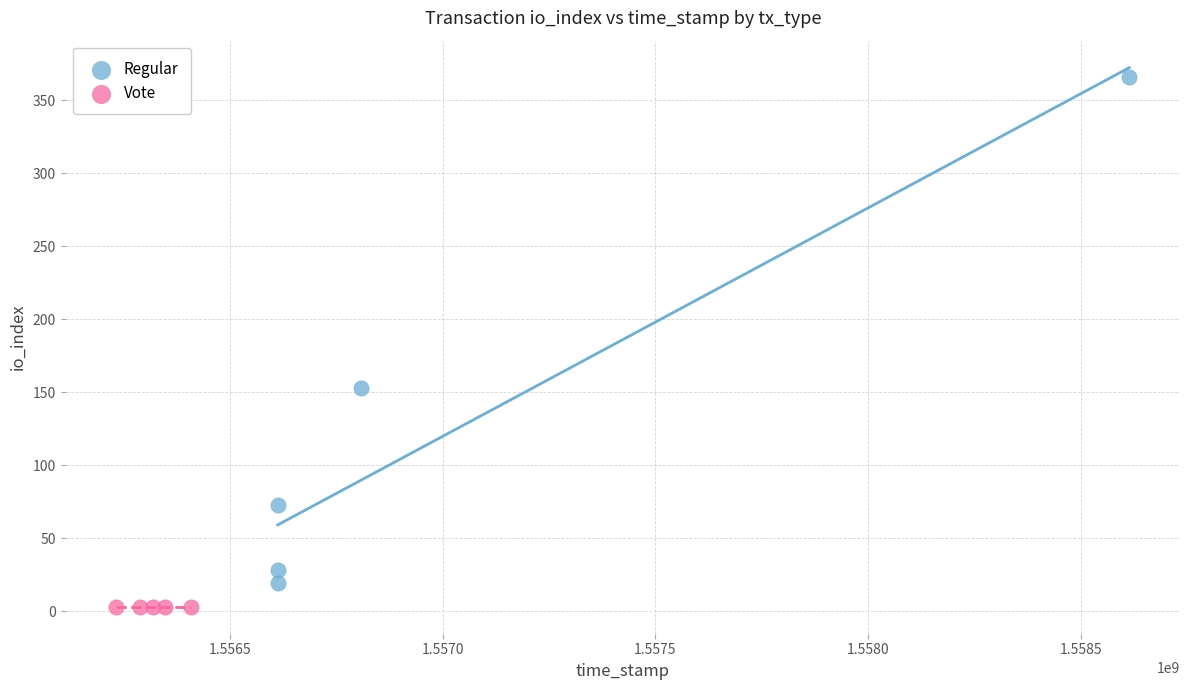

Which series reaches the maximum Y coordinate?

Regular